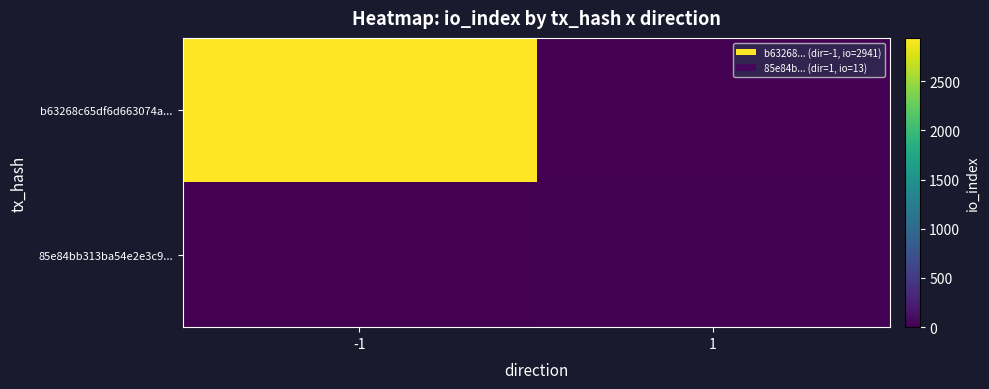

What is the maximum value shown in the chart?

2941